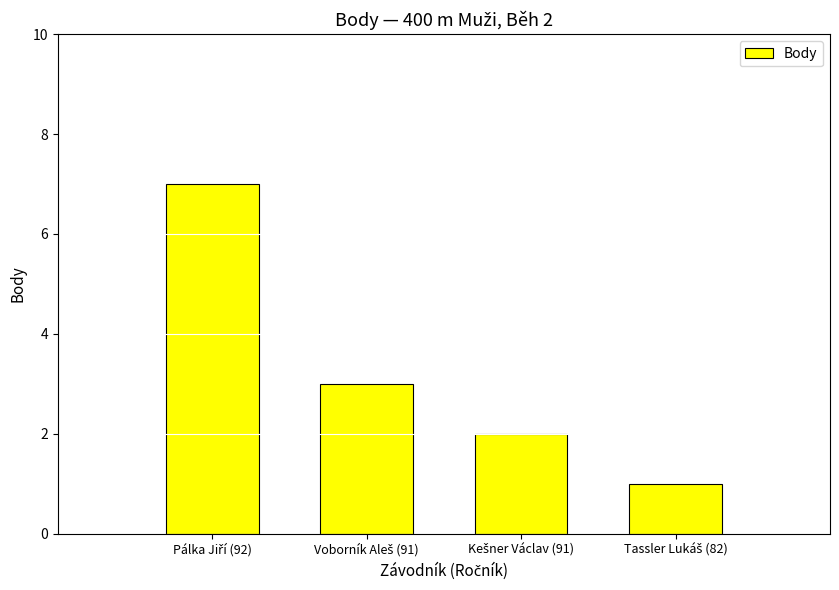

How many values are below 3?

2